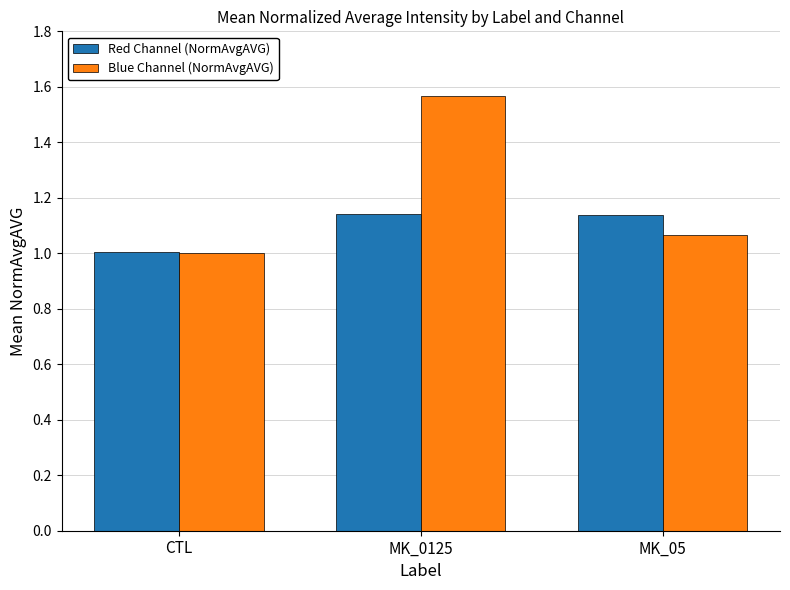

How many data points in Blue Channel (NormAvgAVG) are less than 1?

1